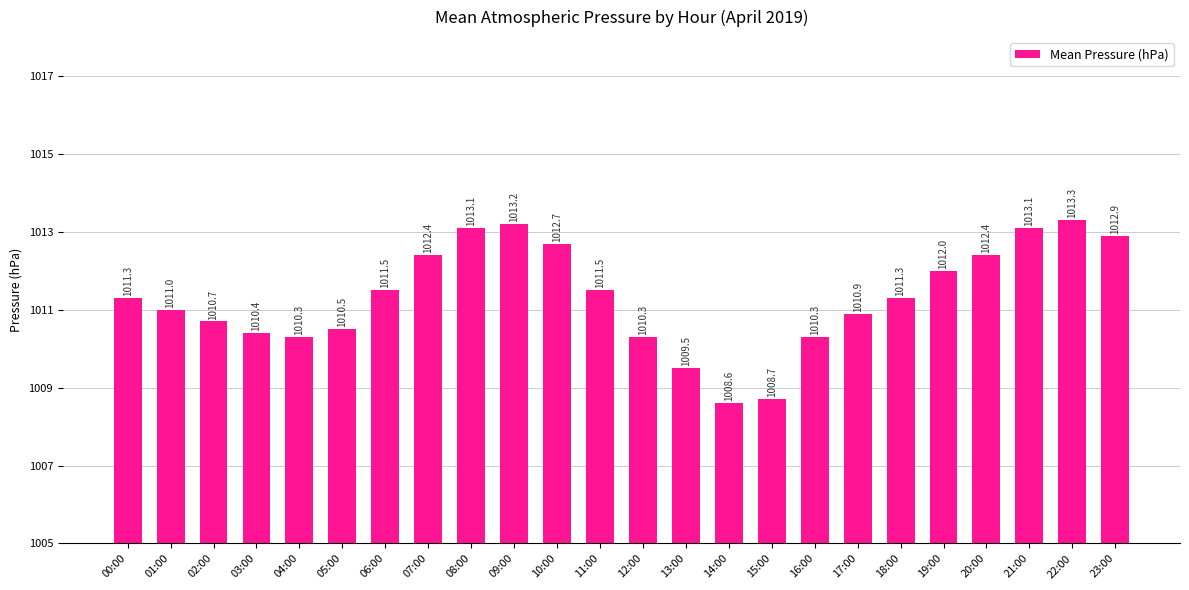

At which label does the data first exceed 1011?

00:00